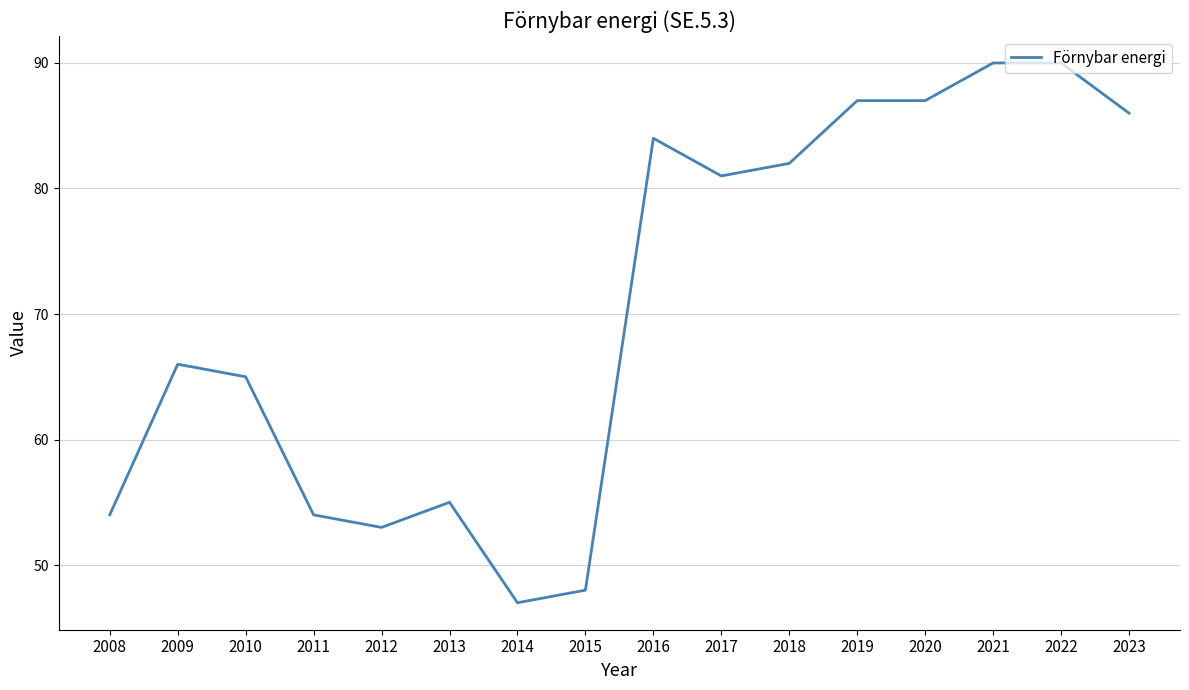

What is the smallest value displayed?

47